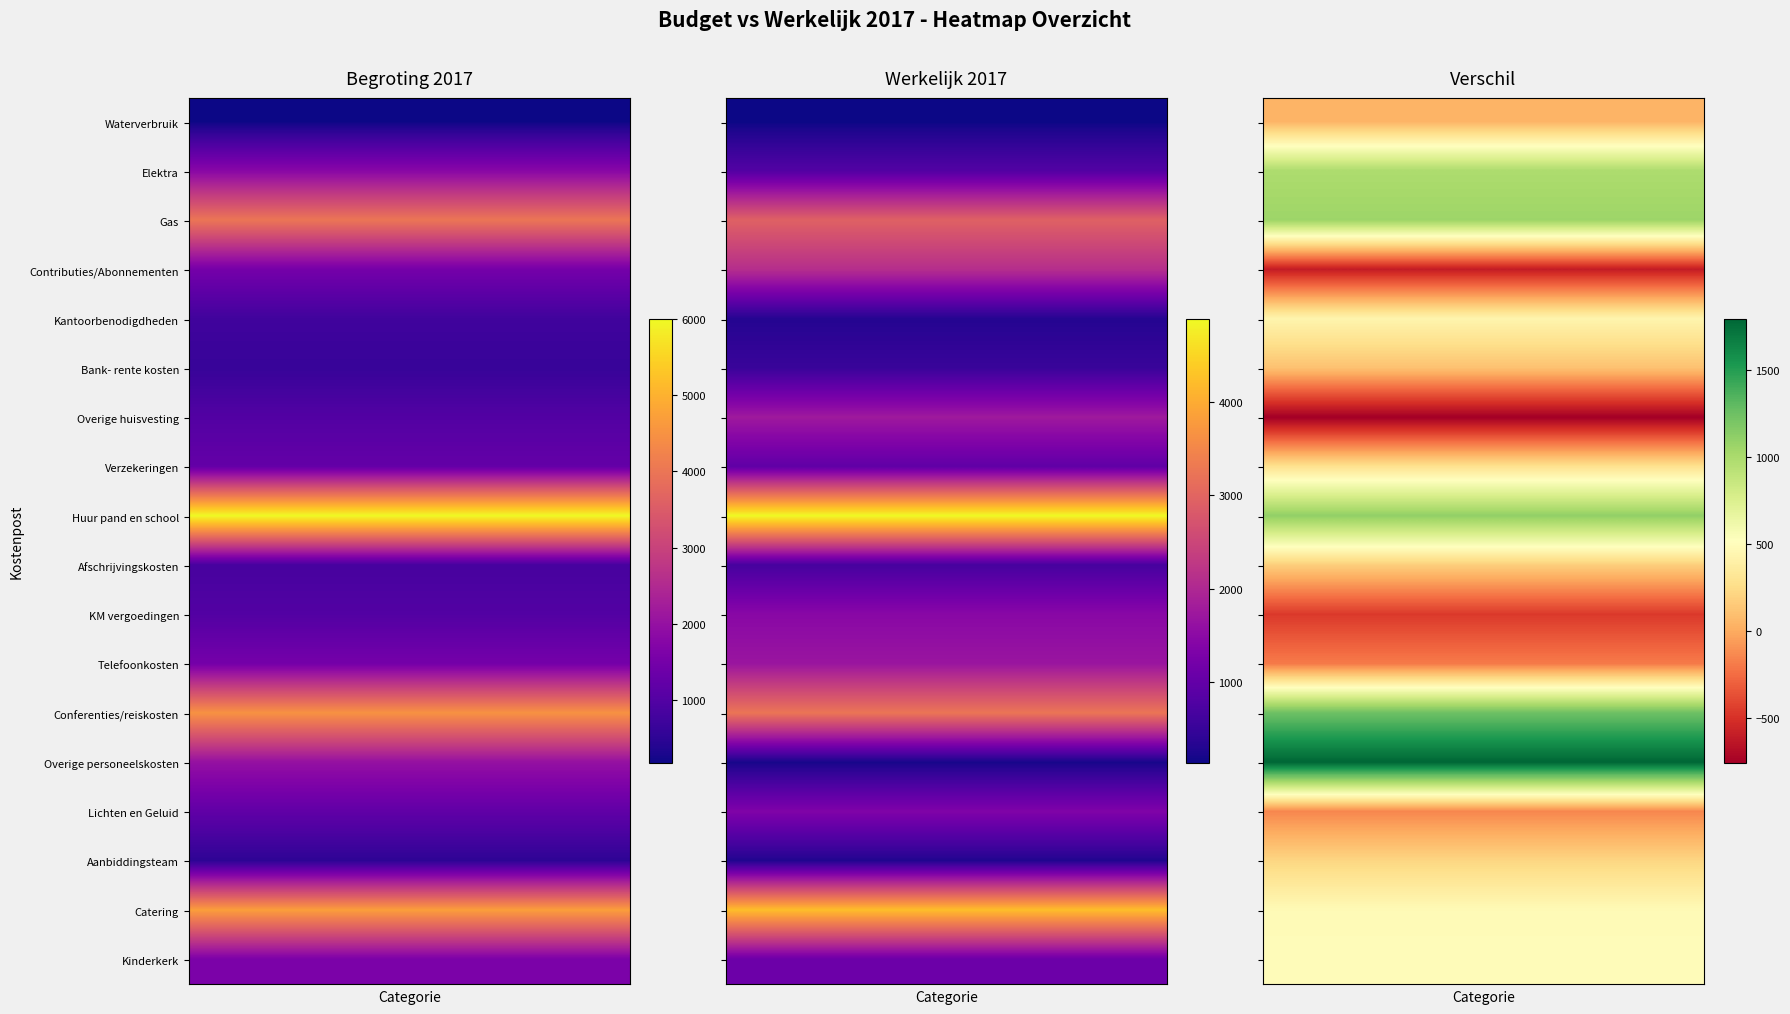

What is the average value of the Overige huisvesting series?

666.7